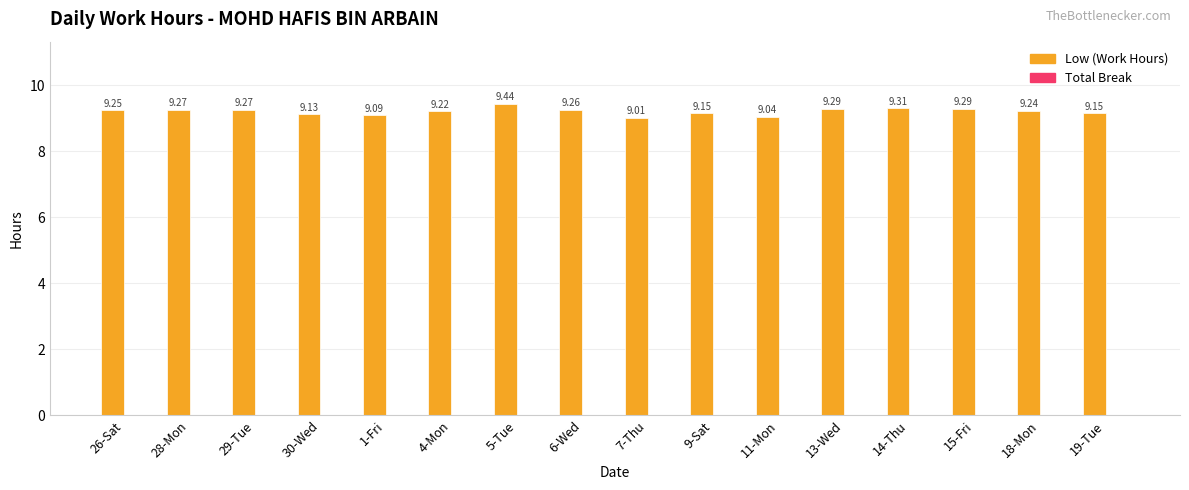

What is the label of the 3rd bar from the left?

29-Tue